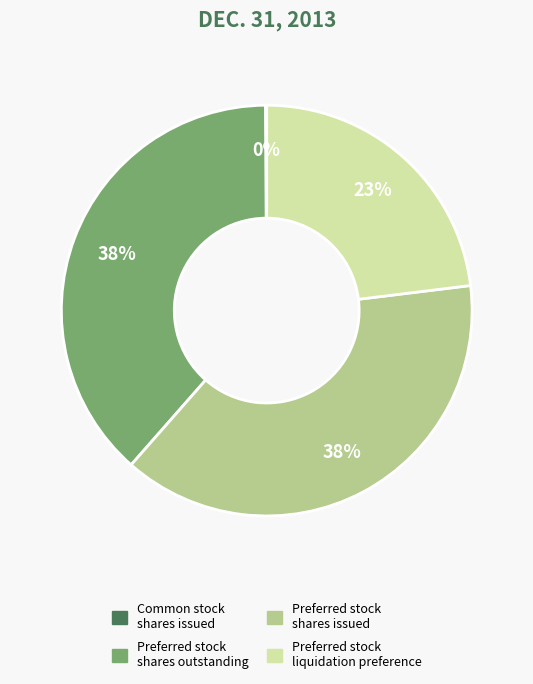

Does any single category account for the majority?

No